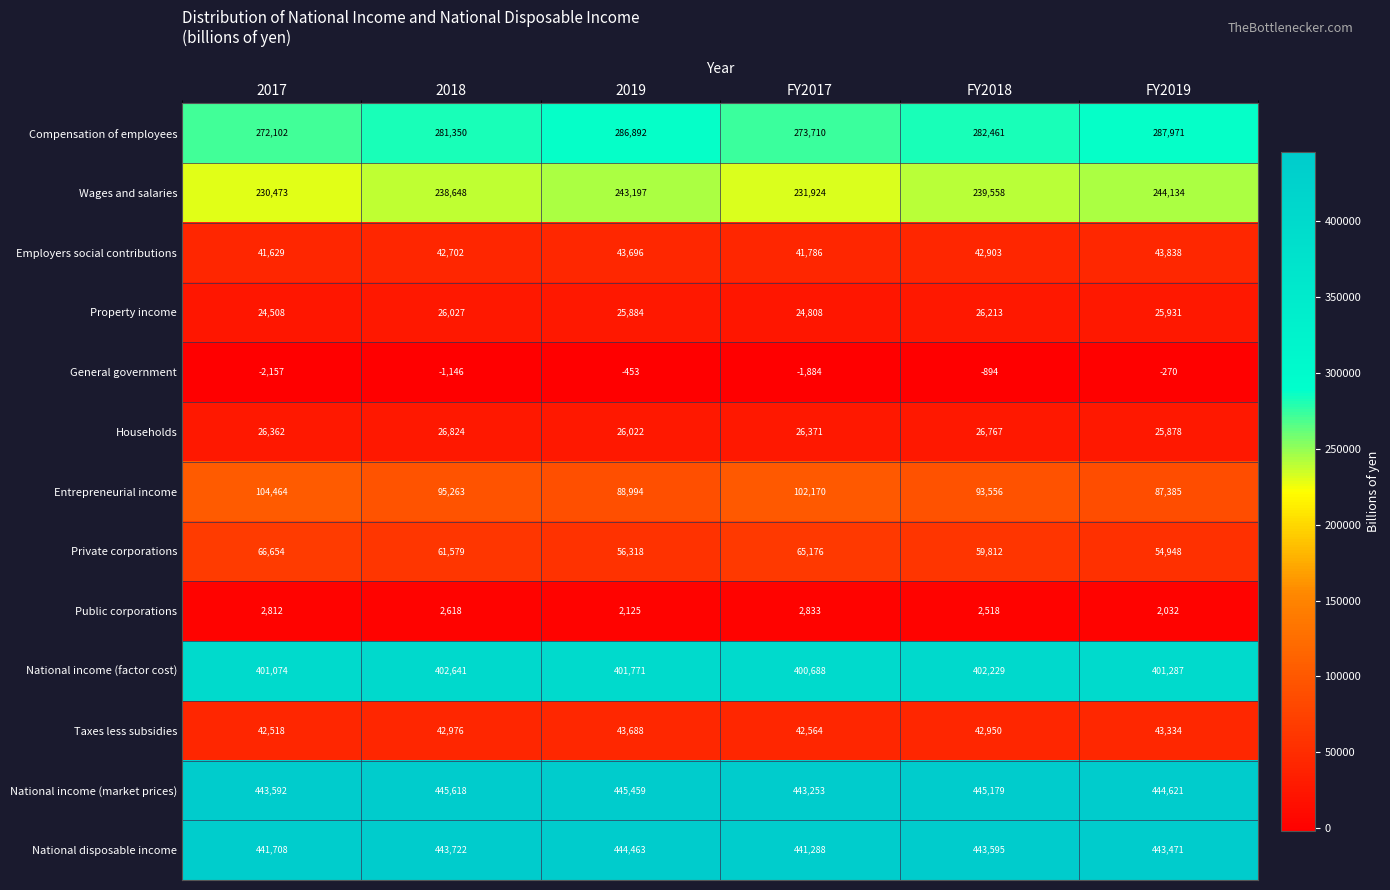

What is the difference between the maximum and minimum values in the Wages and salaries series?

13661